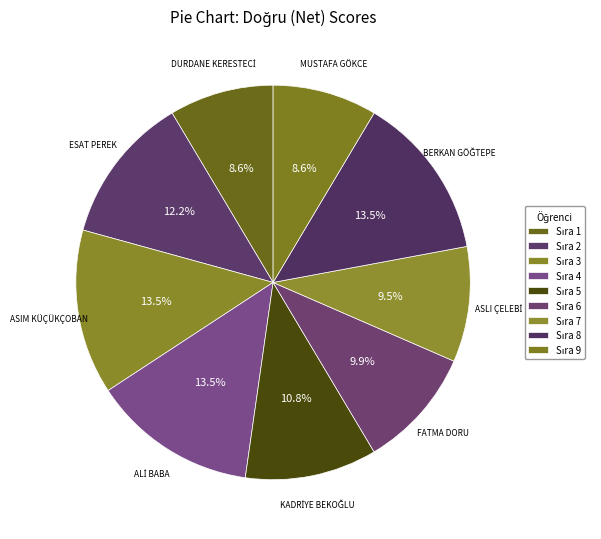

Count the number of slices in the pie.

9